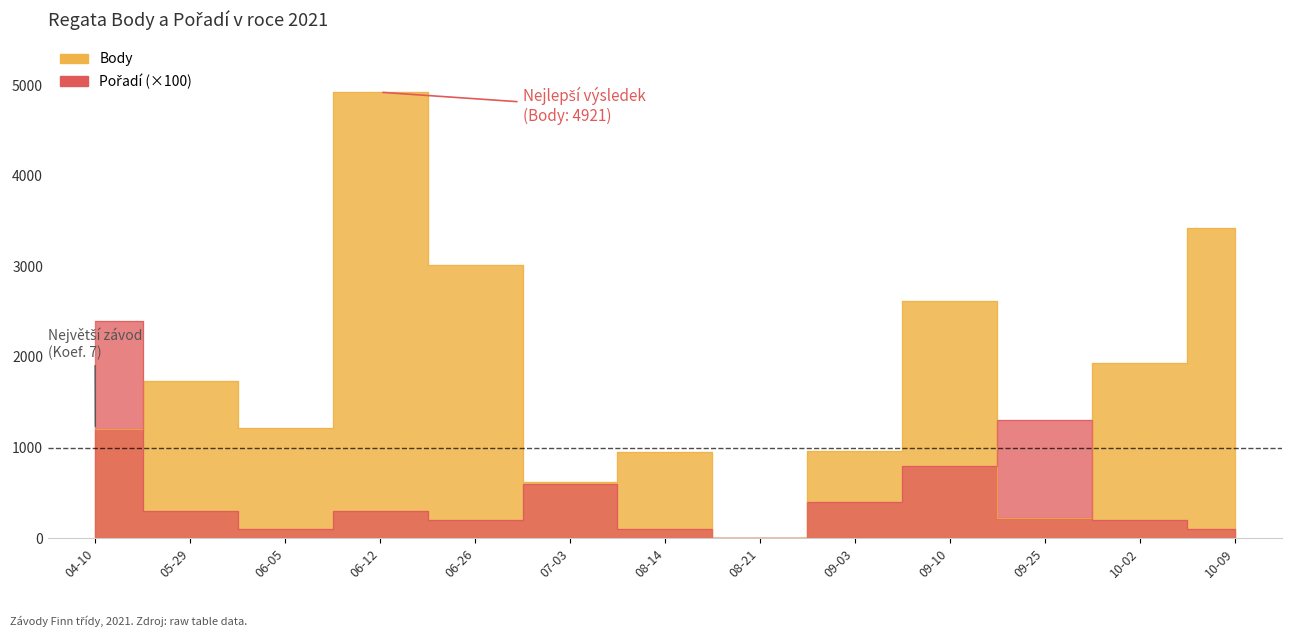

Read the Body value at 2021-05-29.

1734